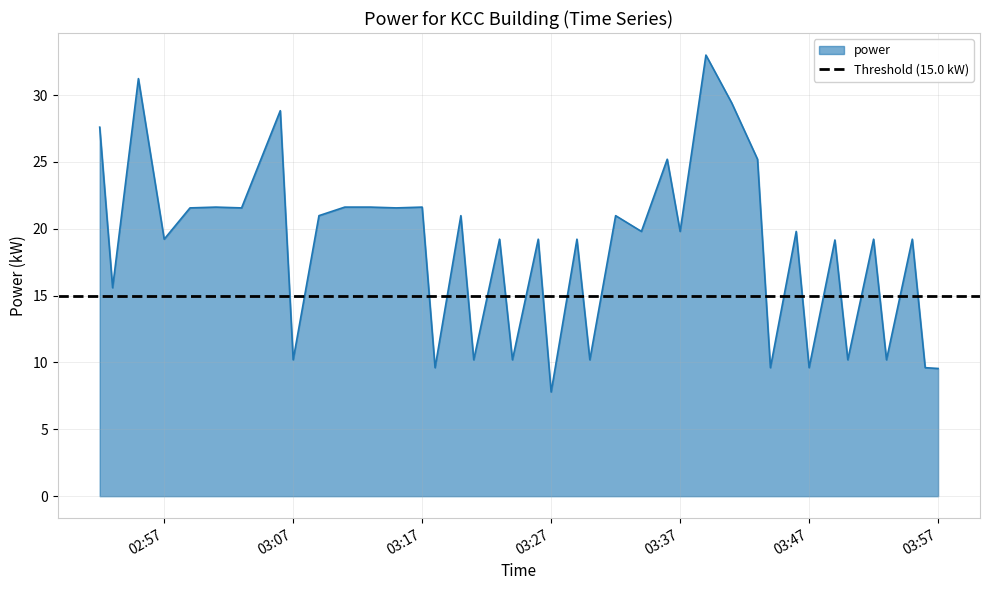

What position from the right is 2022-08-15T03:52:00?

5